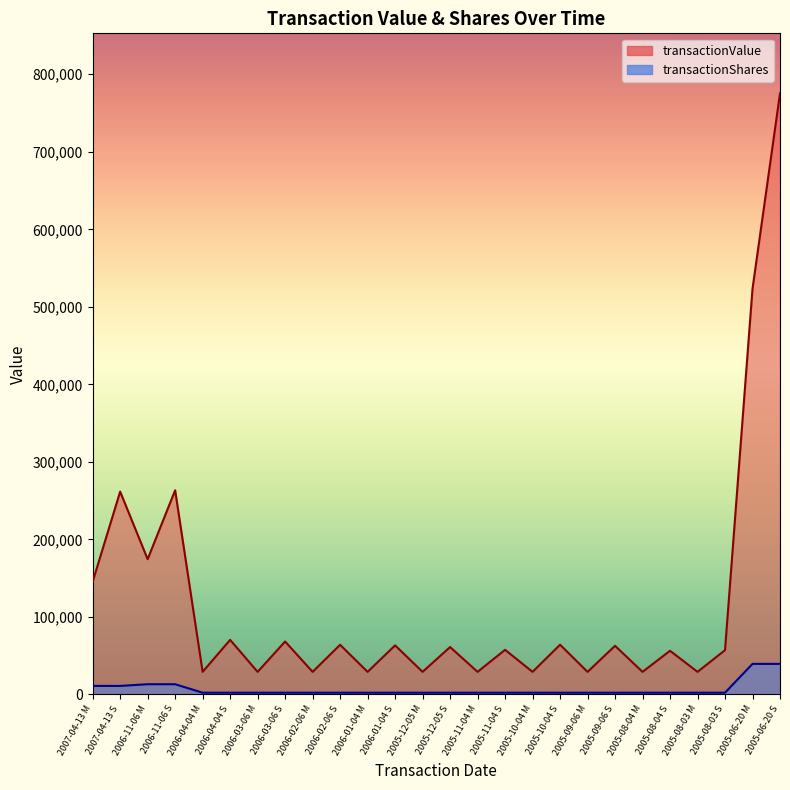

How many interior local valleys does the transactionValue series have?

11